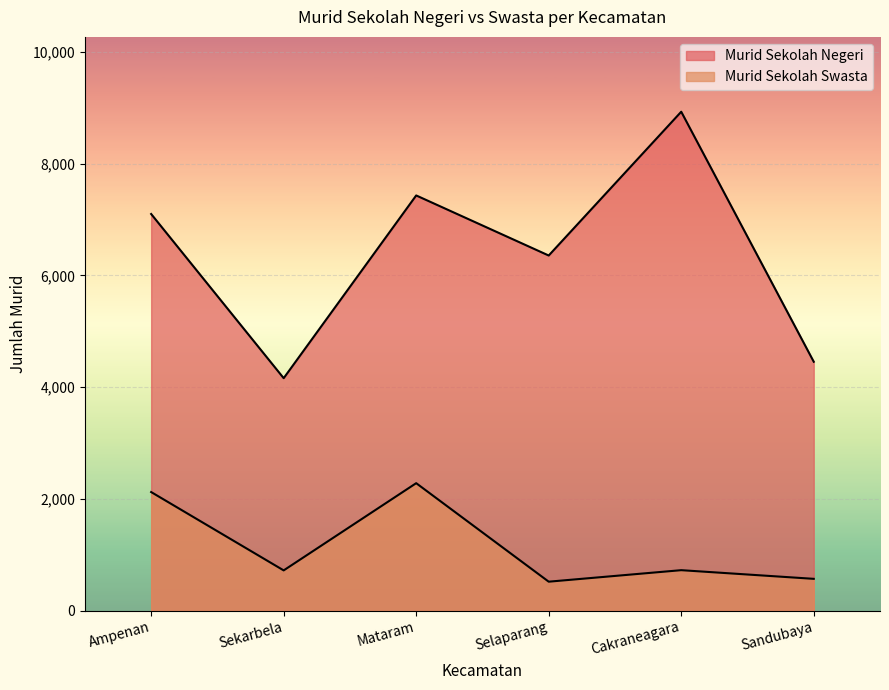

What is the spread (max minus min) of values at Mataram?

5149